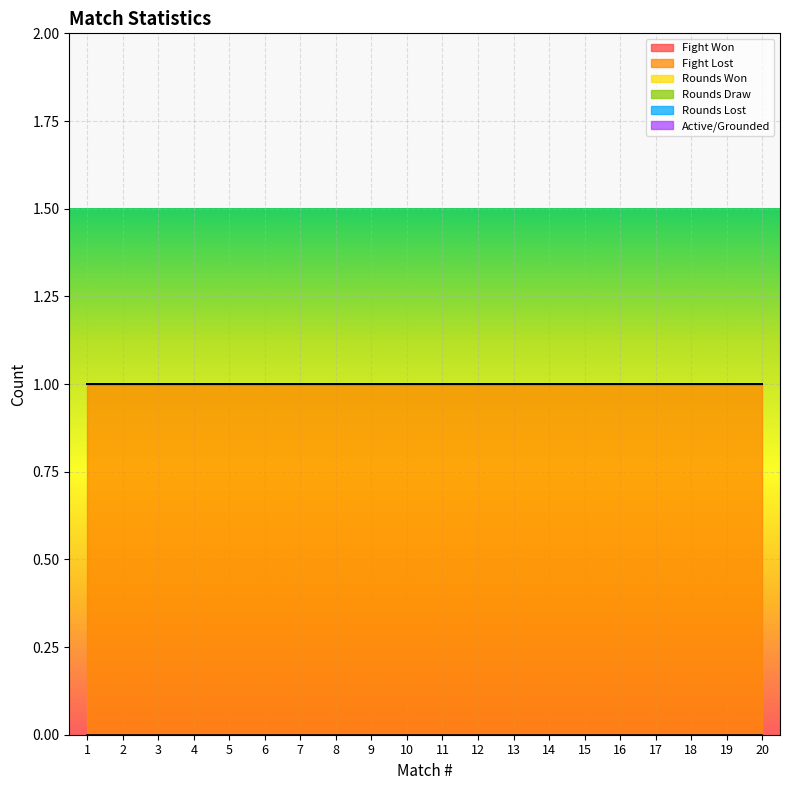

How many series are shown in this chart?

6